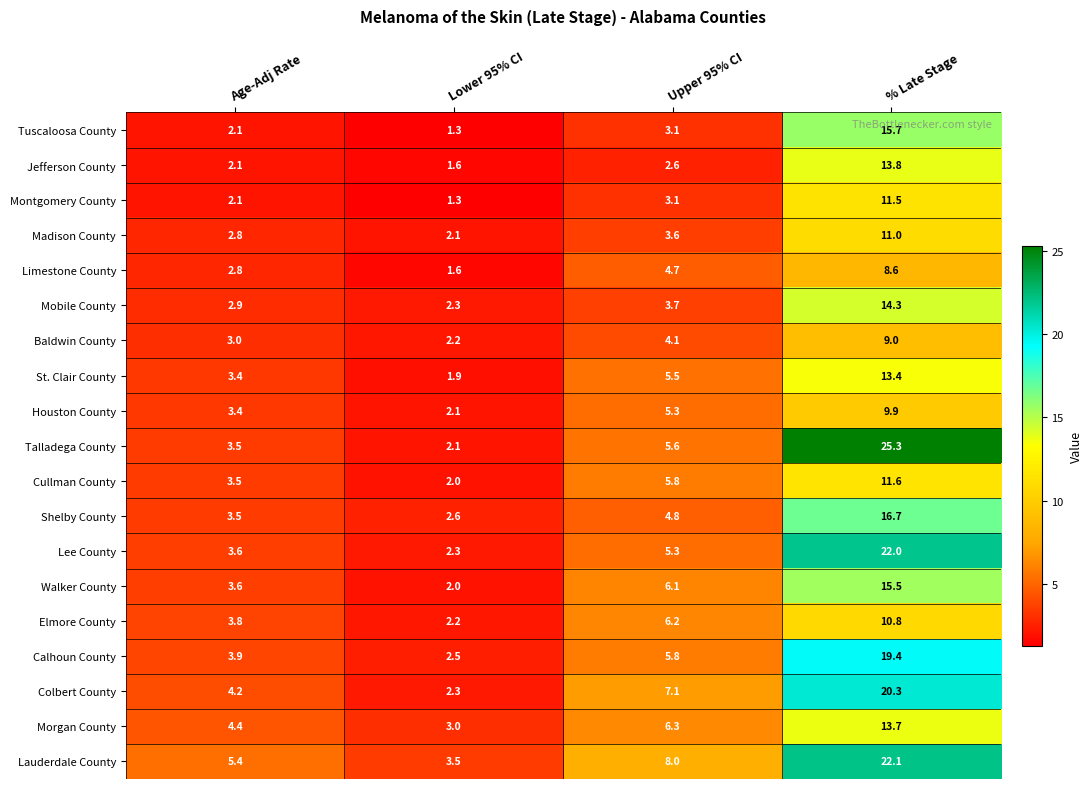

Rank the series by their maximum value, from lowest to highest.

Limestone County, Baldwin County, Houston County, Elmore County, Madison County, Montgomery County, Cullman County, St. Clair County, Morgan County, Jefferson County, Mobile County, Walker County, Tuscaloosa County, Shelby County, Calhoun County, Colbert County, Lee County, Lauderdale County, Talladega County